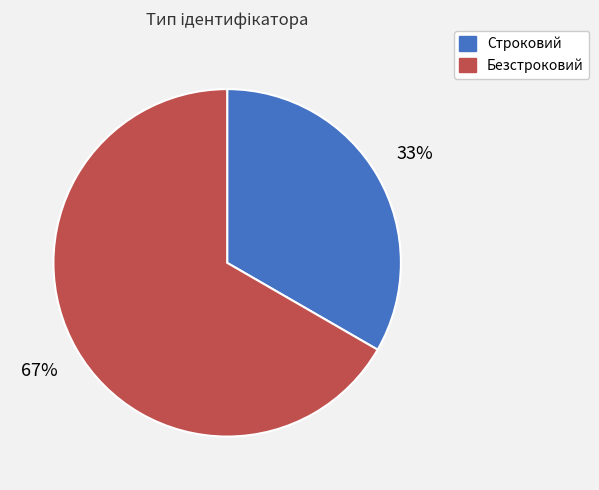

Is it true that Безстроковий is 67% of the pie?

True